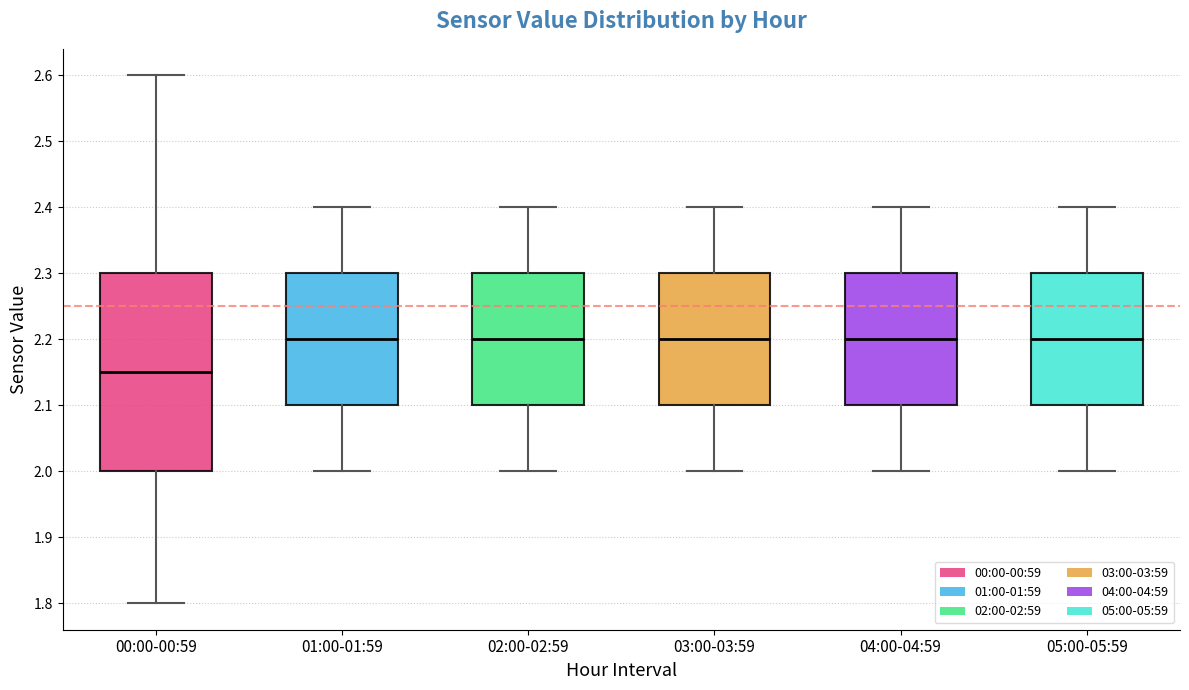

Where does the upper whisker of the box for 05:00-05:59 end on the y-axis? The values are not printed on the chart, so give them approximately, as read against the axis.

2.40